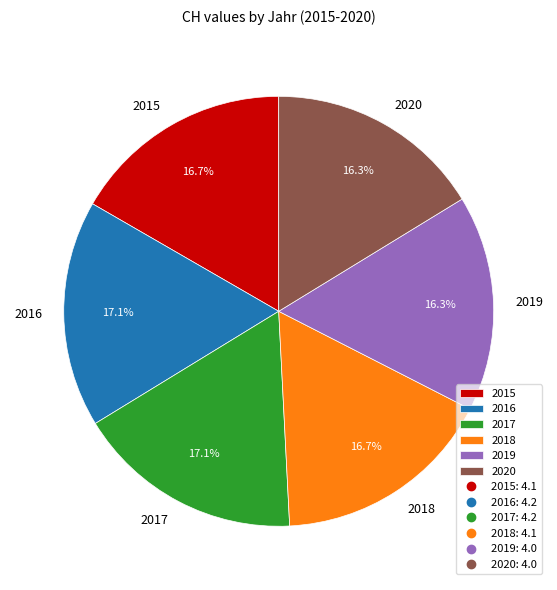

True or false: 2017 accounts for 4% of the total.

False